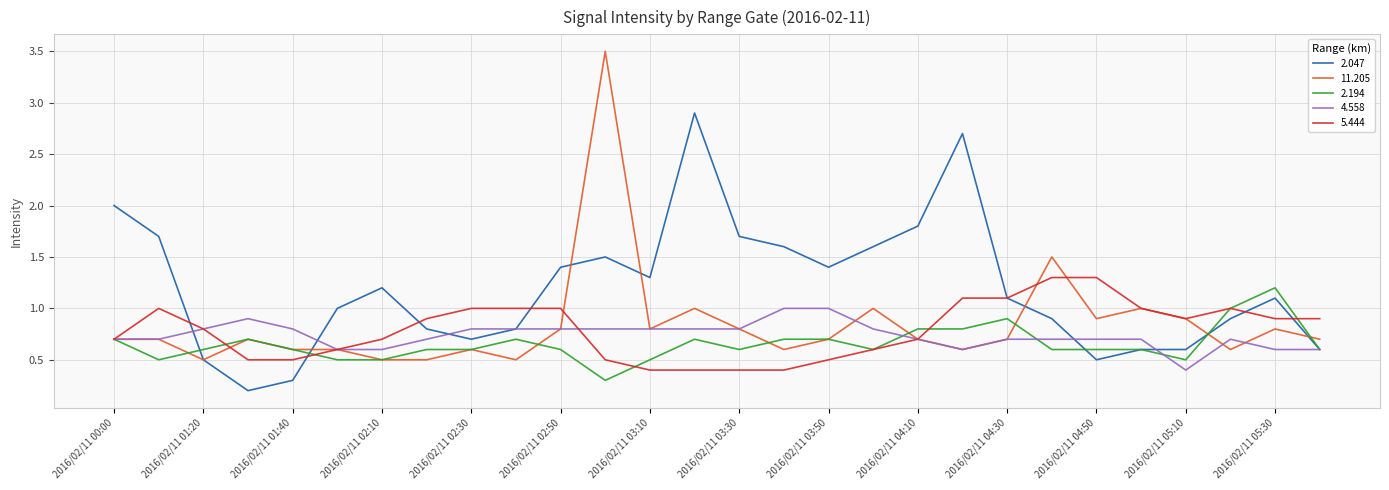

Which series has the largest total across all categories?

2.047